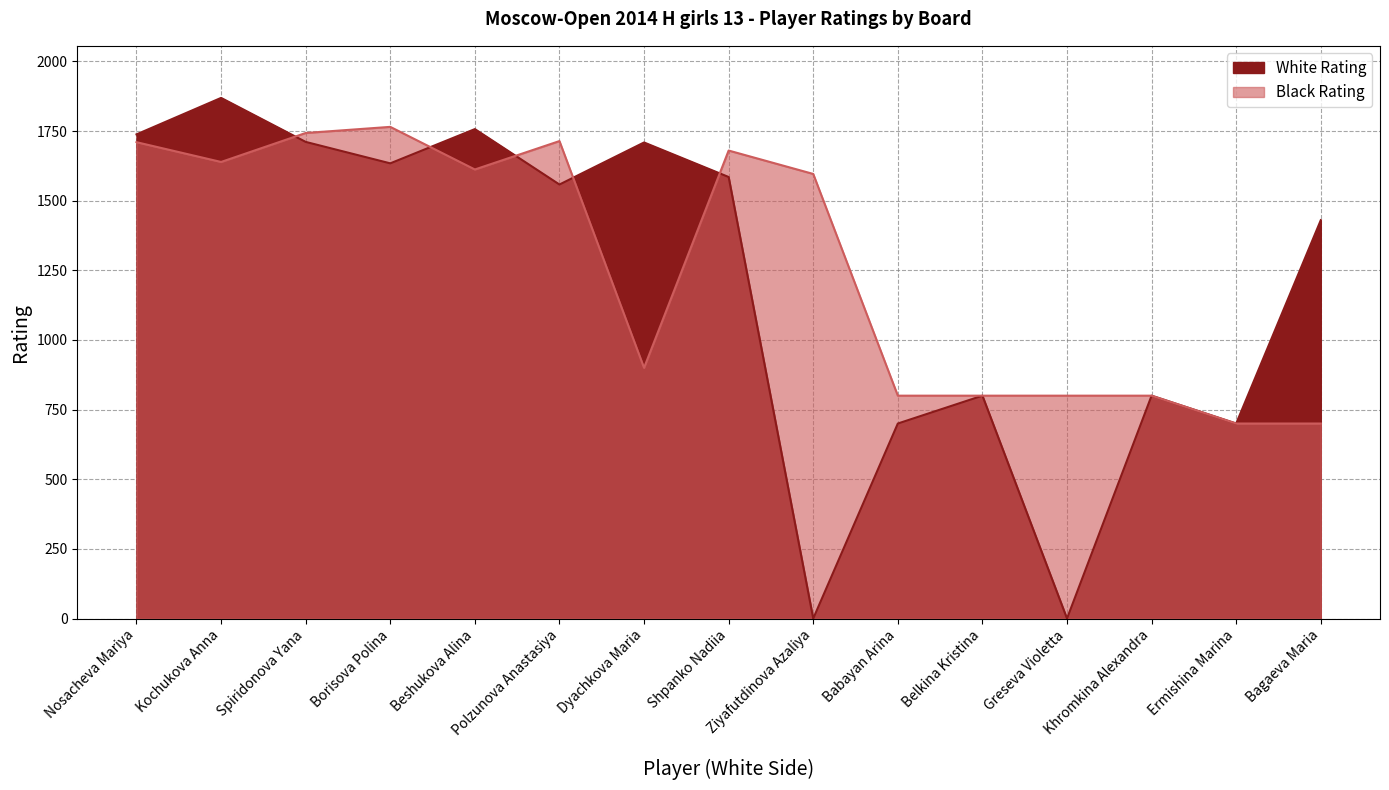

Rank the series by their average value, from lowest to highest.

White Rating, Black Rating